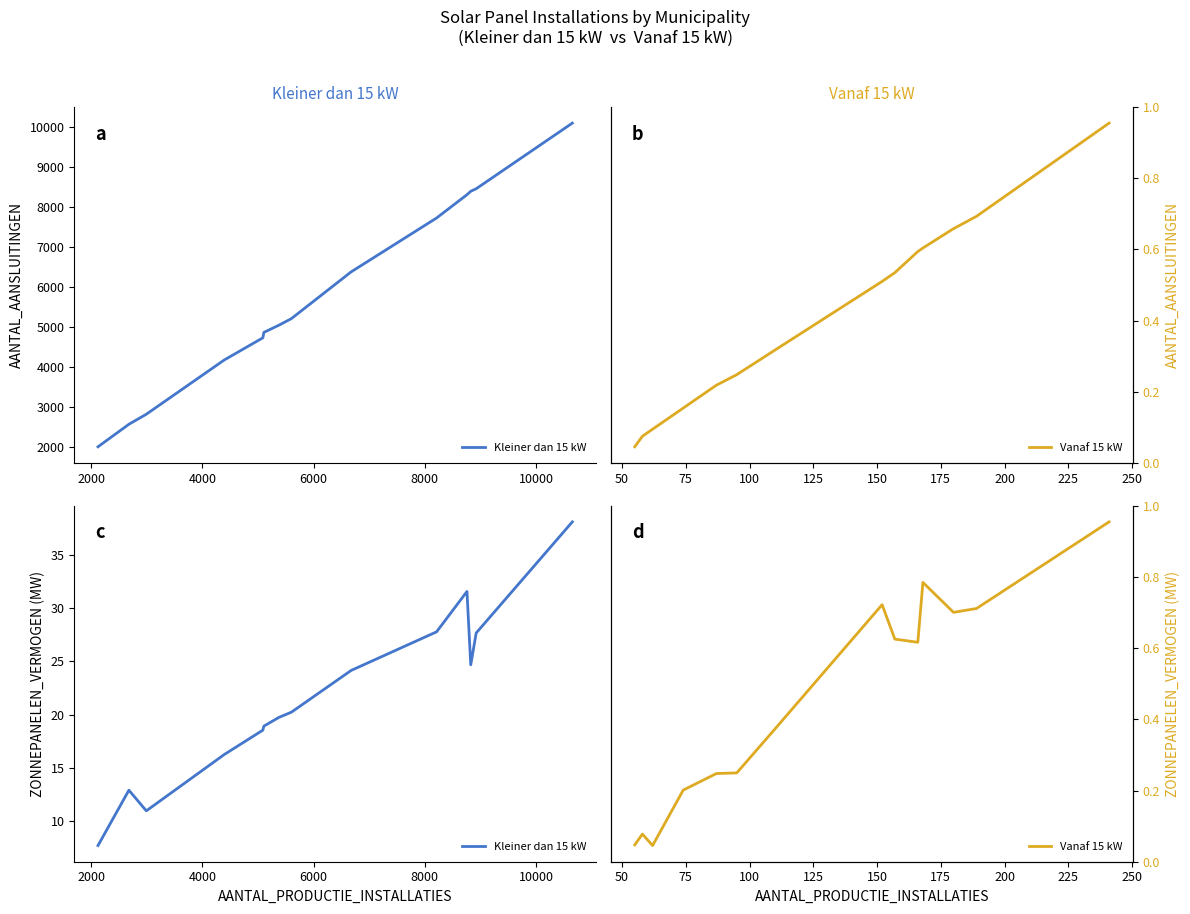

Rank the series by their maximum value, from lowest to highest.

Vanaf 15 kW, Kleiner dan 15 kW